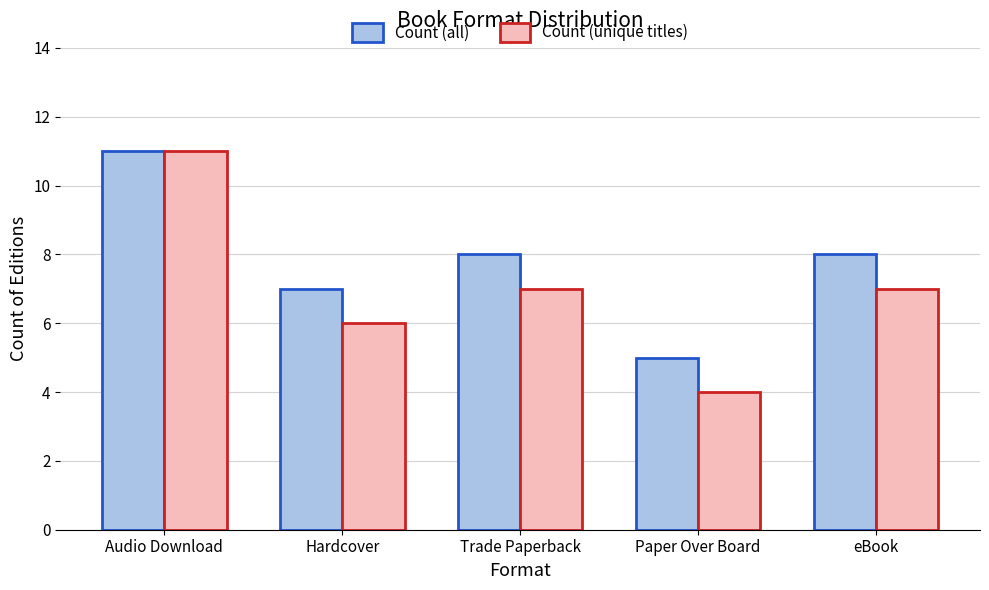

What is the value of the Count (unique titles) bar at the 5th from the left?

7